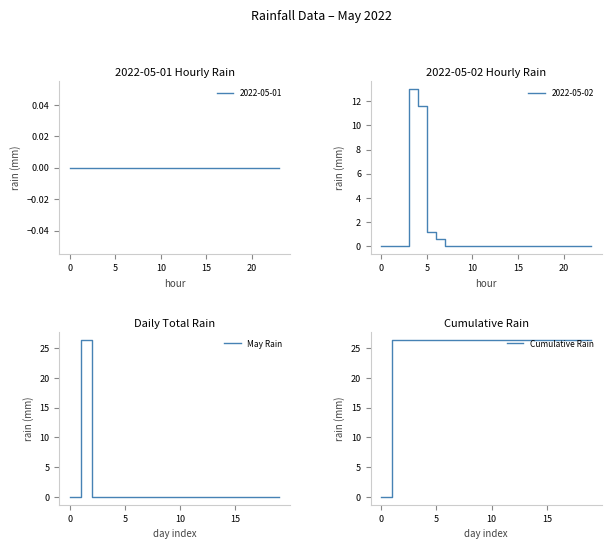

True or false: Cumulative Rain has more than 1 points higher than both neighbors.

False